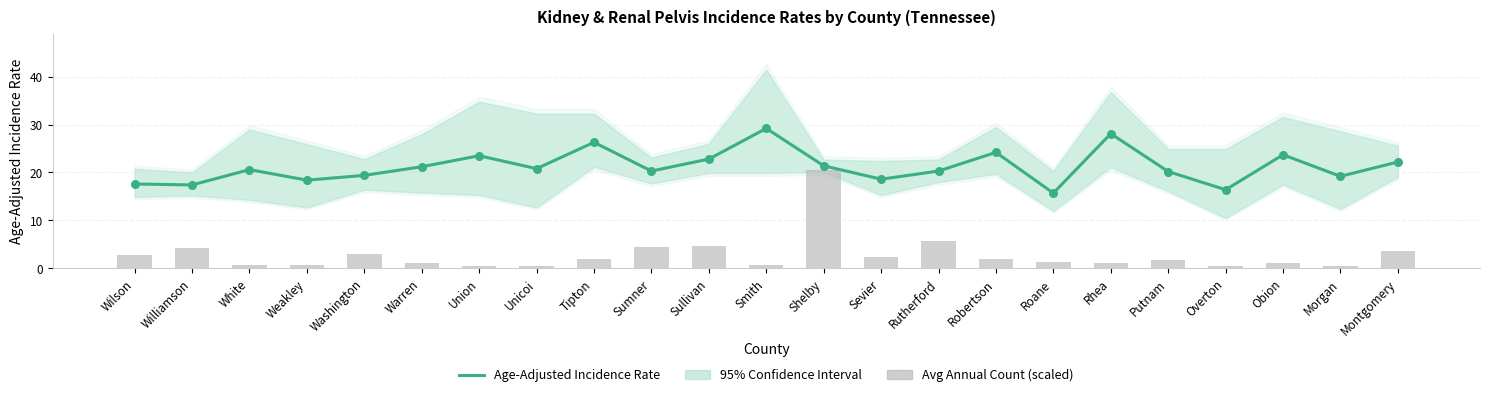

What is the total value across all series at Montgomery?

25.8